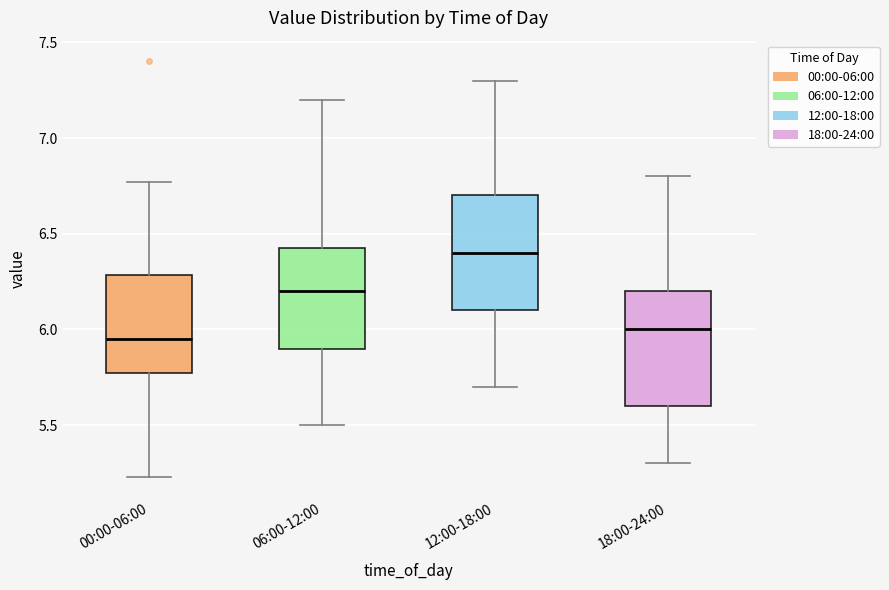

Where does the upper whisker of the box for 00:00-06:00 end on the y-axis? The values are not printed on the chart, so give them approximately, as read against the axis.

6.75